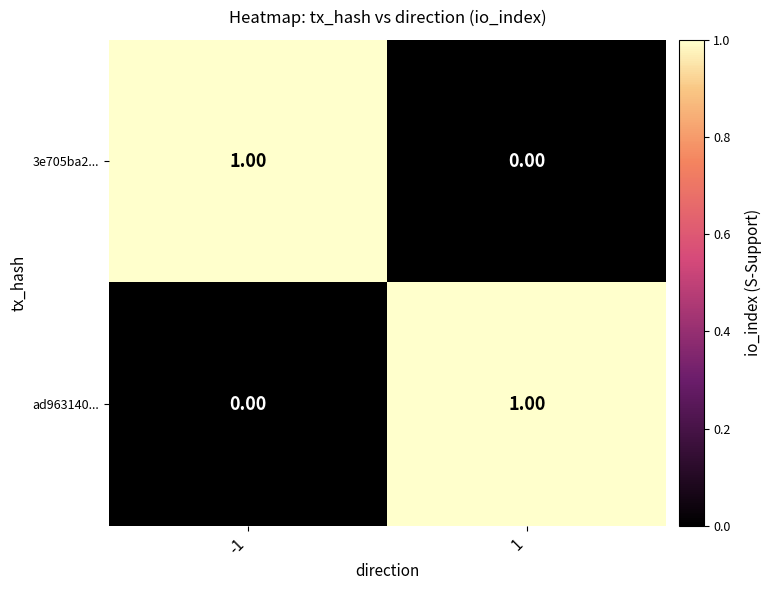

Rank the categories by 3e705ba2... value from lowest to highest.

1, -1